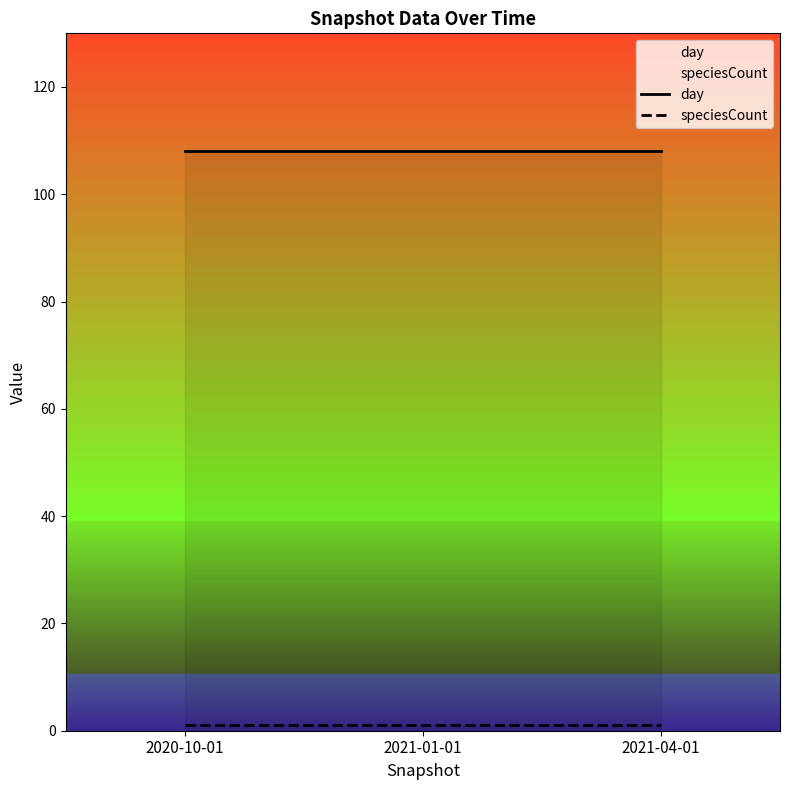

Which has a higher value, 2021-04-01 or 2021-01-01?

2021-04-01